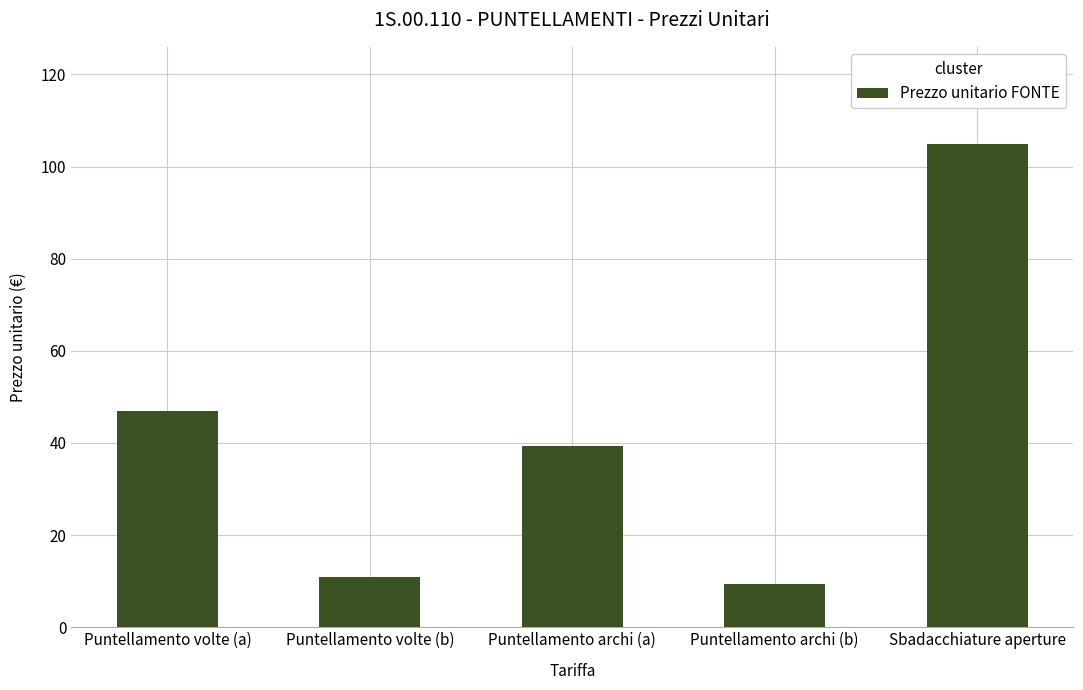

Where does the data first go above 39?

Puntellamento volte (a)